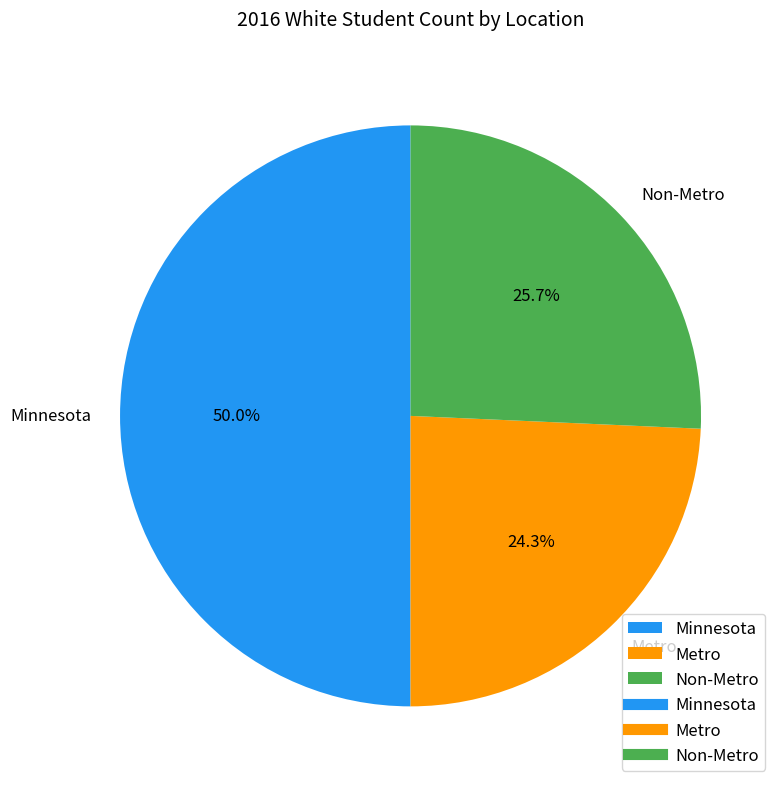

Is Metro the majority of the pie?

No